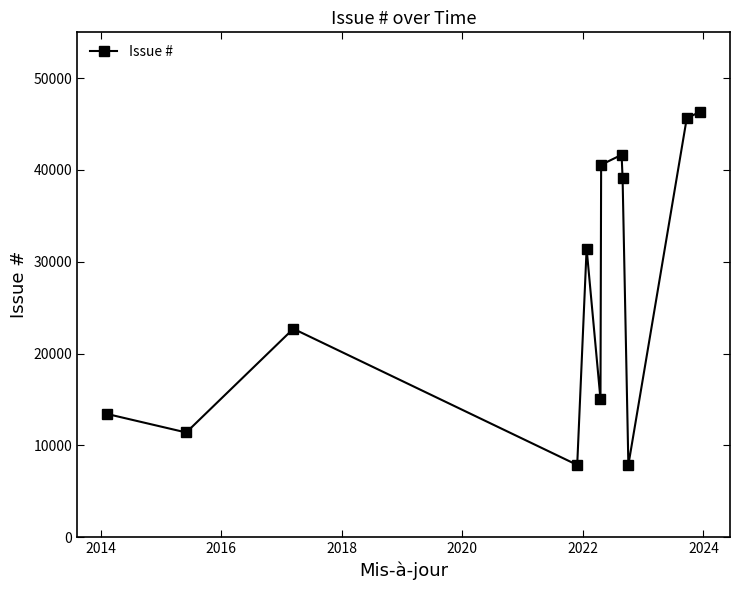

What is the maximum value shown in the chart?

46341